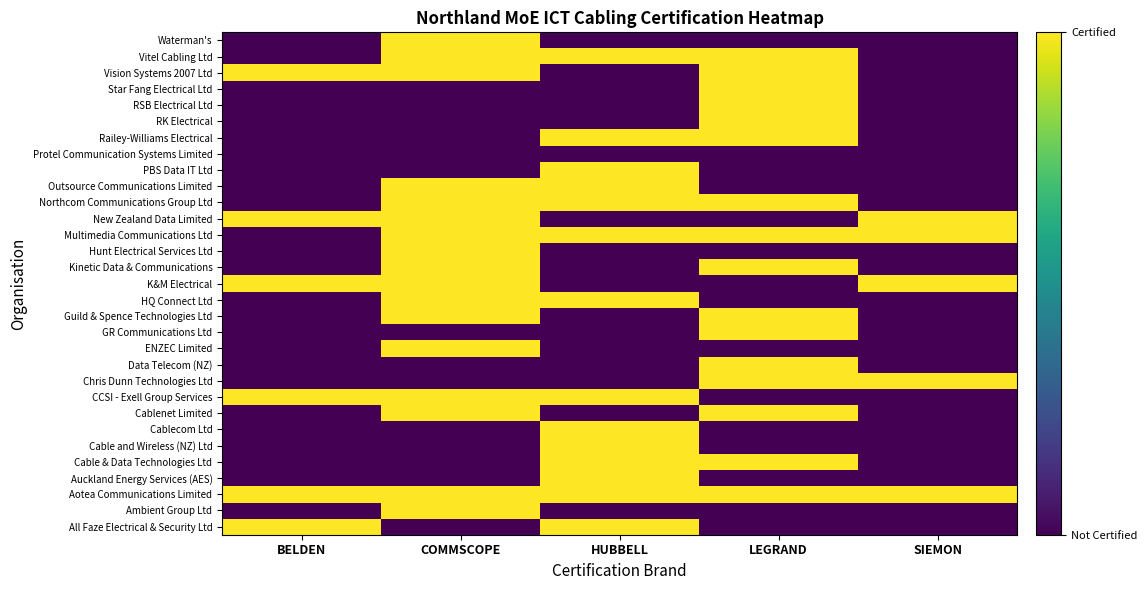

At which category is the sum across all series the highest?

COMMSCOPE